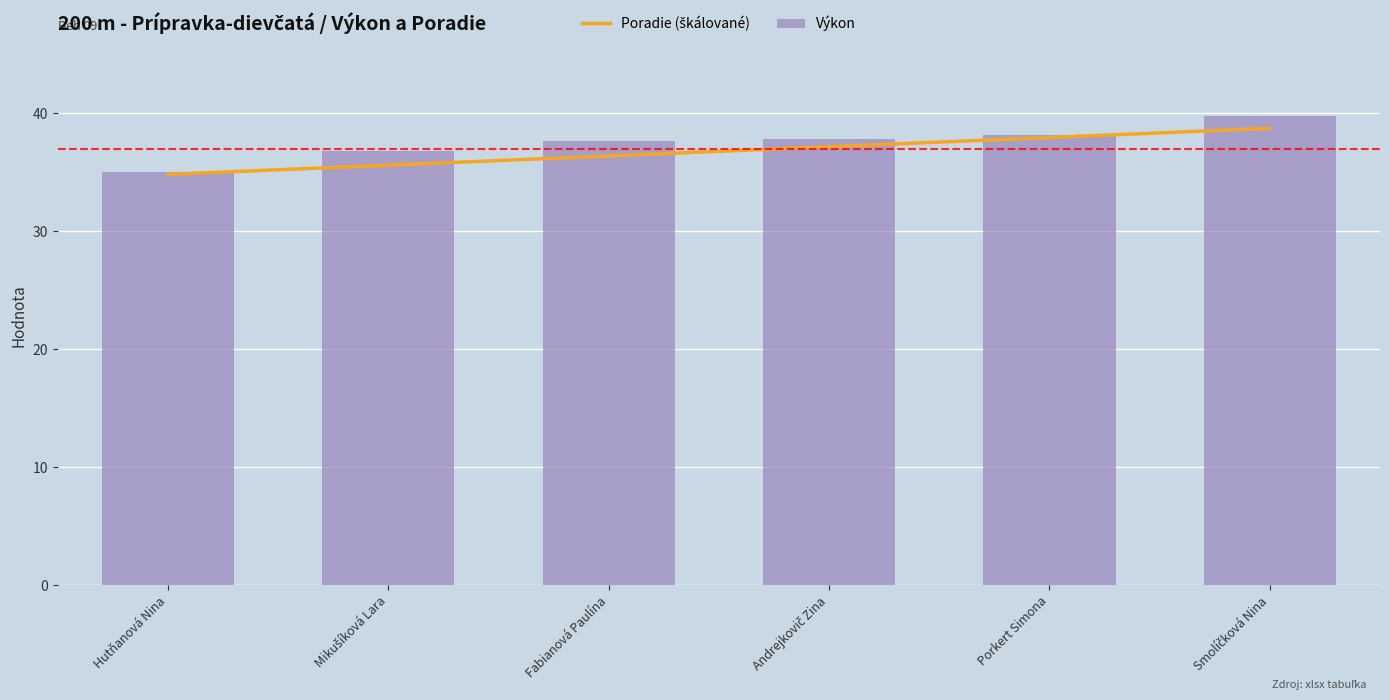

What is the difference between the Výkon values at Hutňanová Nina and Smolíčková Nina?

4.7